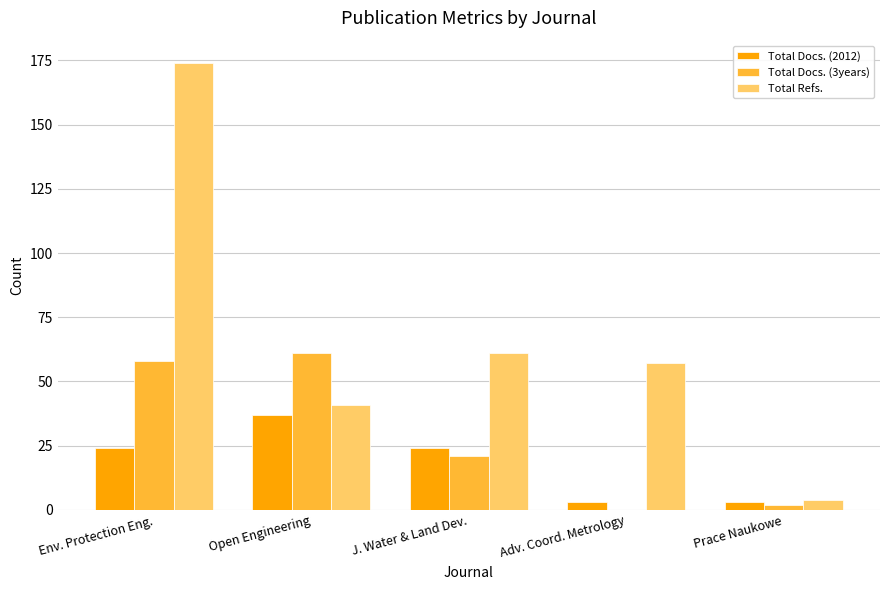

The Total Docs. (2012) series shows 24 at J. Water & Land Dev.. True or false?

True